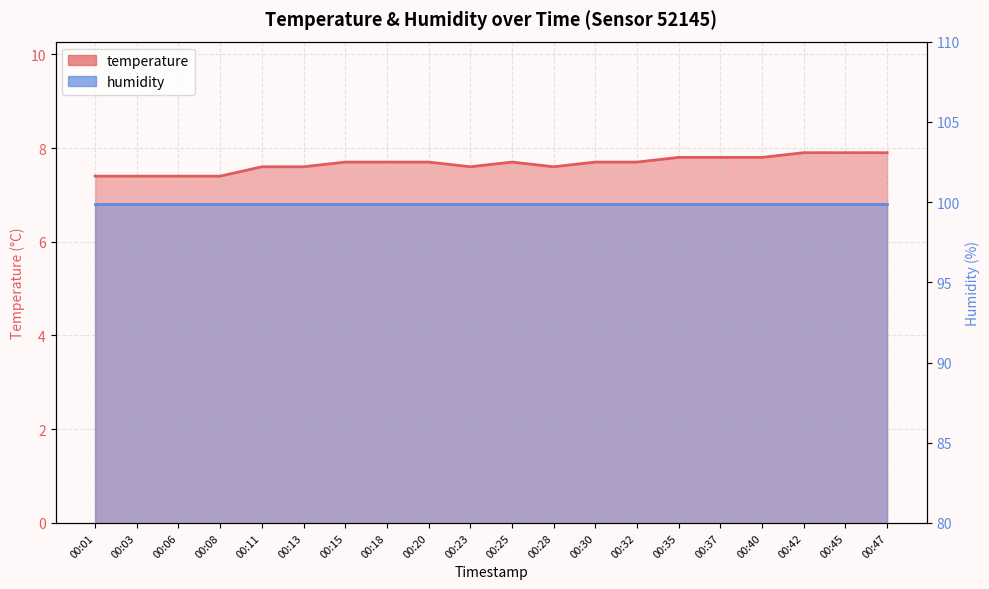

What is the greatest value displayed?

7.9